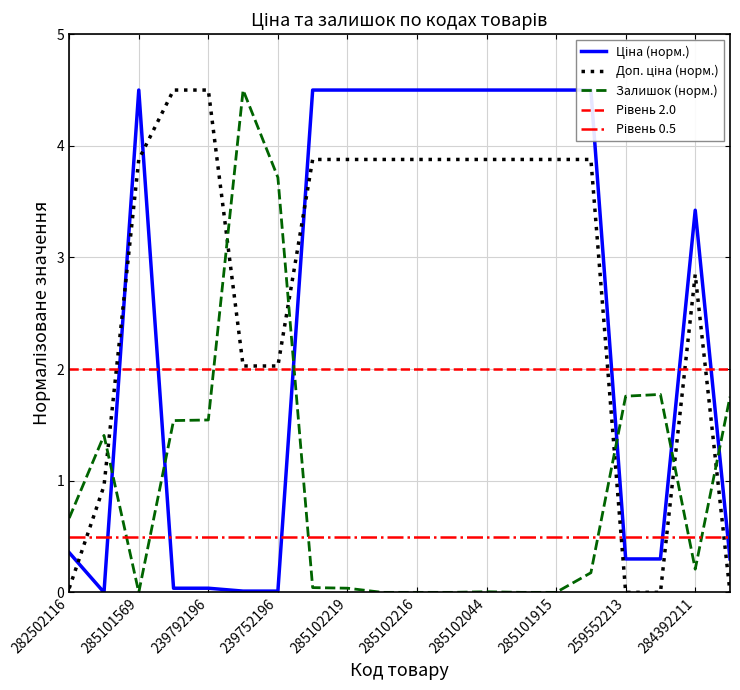

Is this an area chart (filled region under the line)?

No